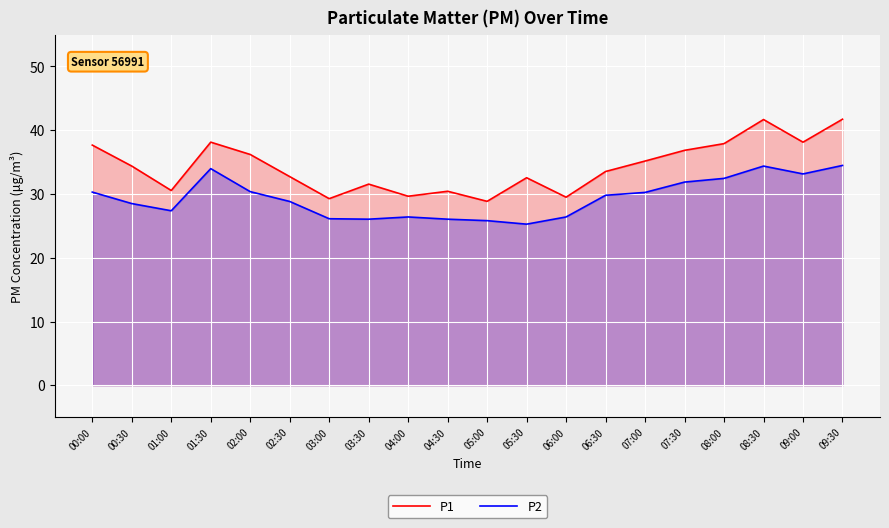

The value of P1 at 07:00 is 52.3. True or false?

False